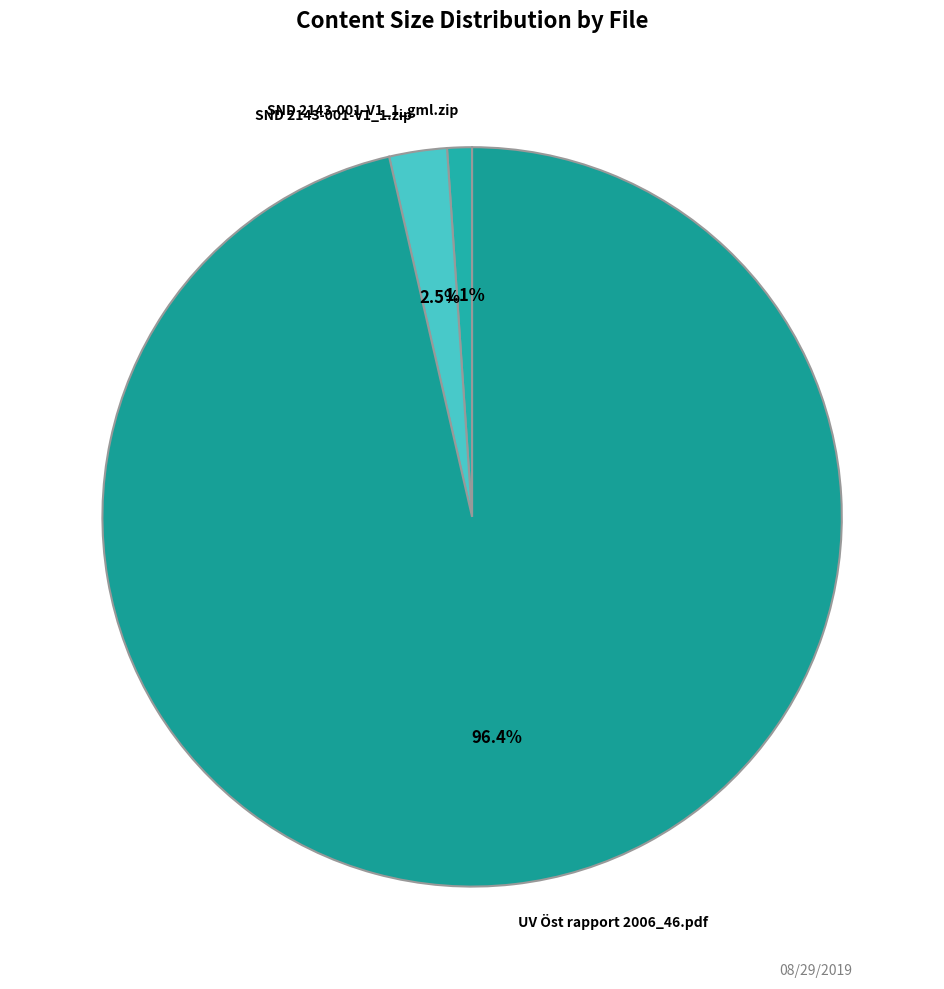

Count the number of slices in the pie.

3